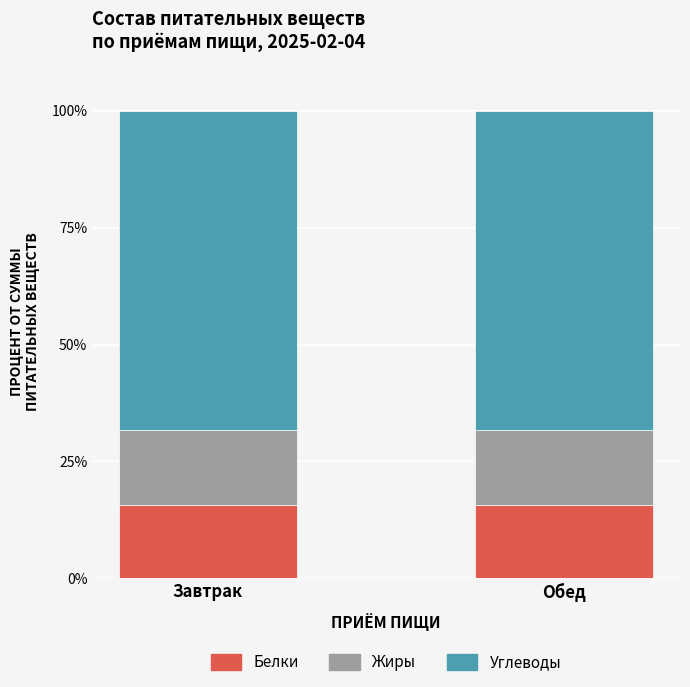

Reading left to right, list the values for the Белки series.

15.7	15.7